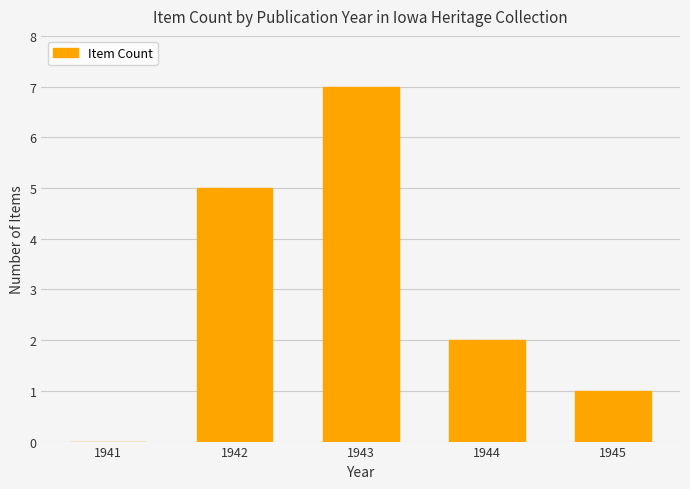

What is the sum of all values?

15